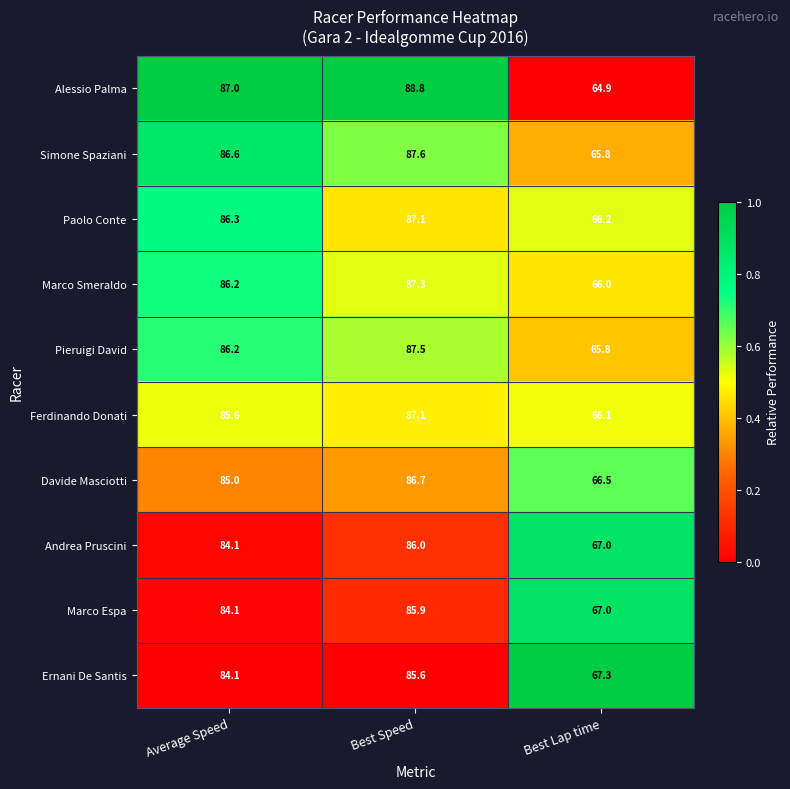

Reading right to left, extract all data points from this chart.

Alessio Palma: 64.9	88.8	87.0
Simone Spaziani: 65.8	87.6	86.6
Paolo Conte: 66.2	87.1	86.3
Marco Smeraldo: 66.0	87.3	86.2
Pieruigi David: 65.8	87.5	86.2
Ferdinando Donati: 66.1	87.1	85.6
Davide Masciotti: 66.5	86.7	85.0
Andrea Pruscini: 67.0	86.0	84.1
Marco Espa: 67.0	85.9	84.1
Ernani De Santis: 67.3	85.6	84.1